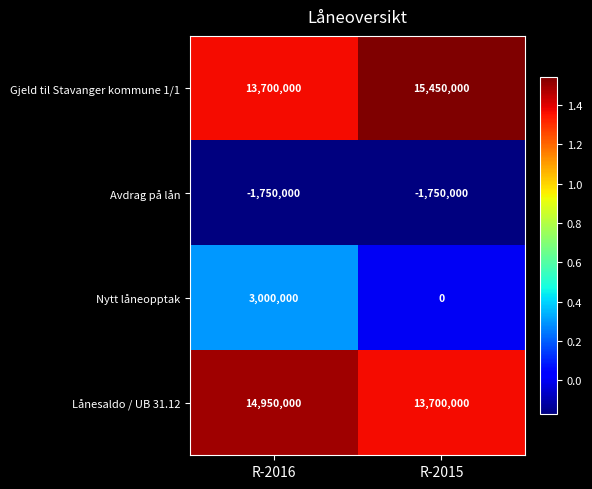

The Lånesaldo / UB 31.12 series shows 6858854 at R-2015. True or false?

False